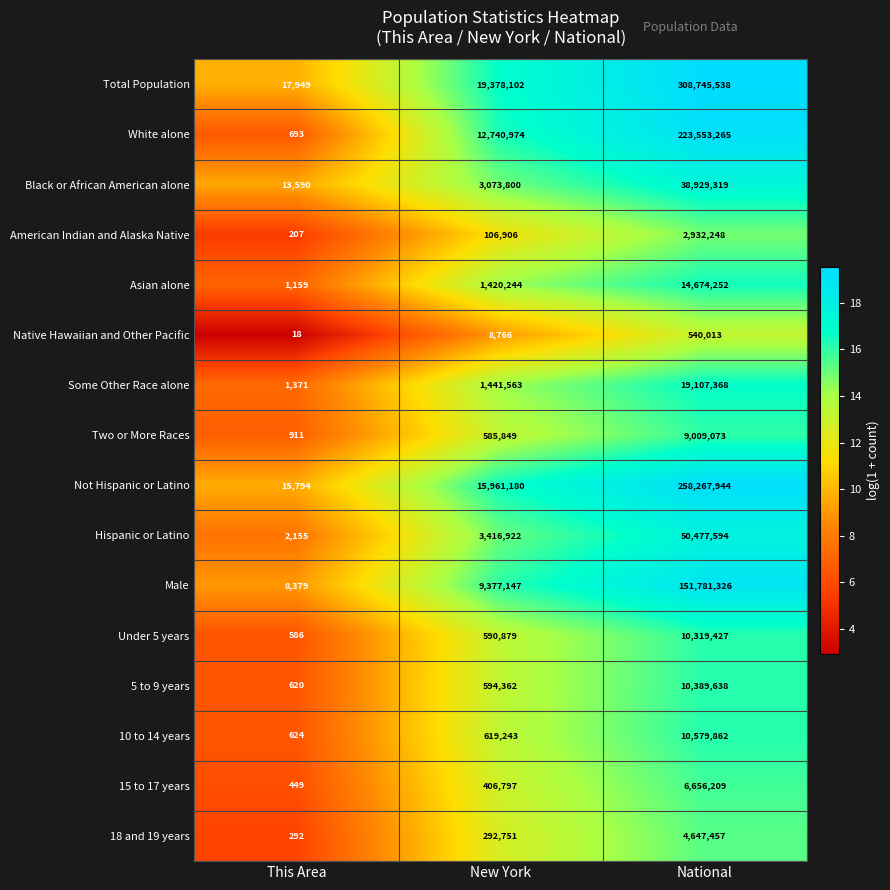

How many data points does each series have?

3